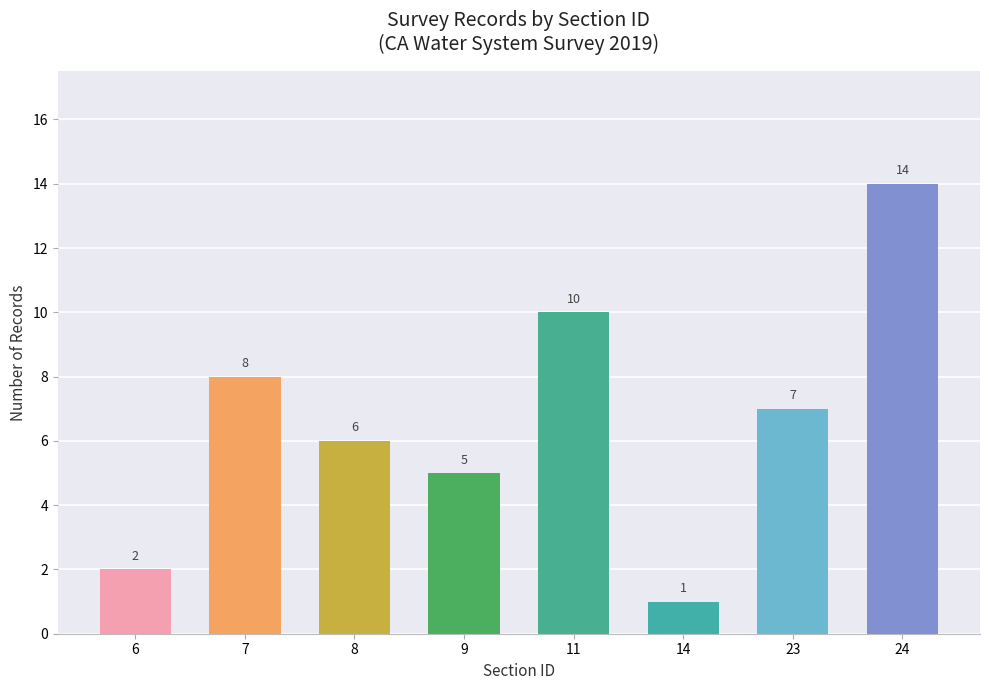

Rank the categories by value from highest to lowest.

24, 11, 7, 23, 8, 9, 6, 14